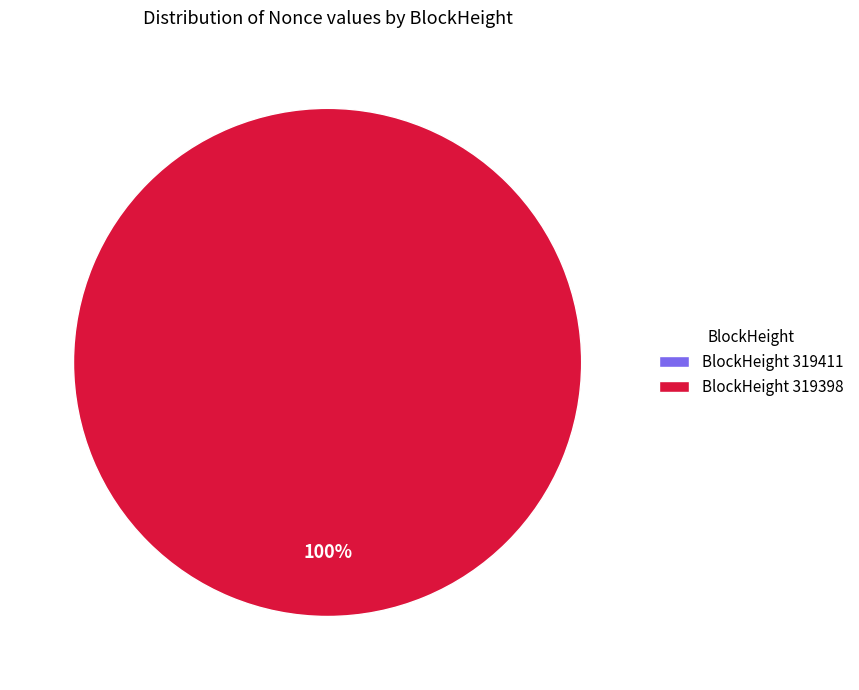

How many segments does this pie chart have?

2